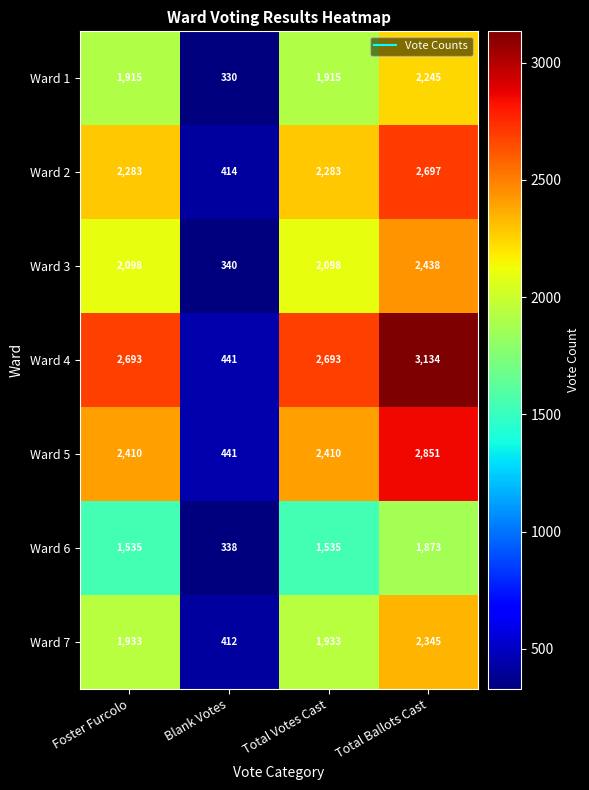

What is the difference between the maximum and minimum values in the Ward 6 series?

1535